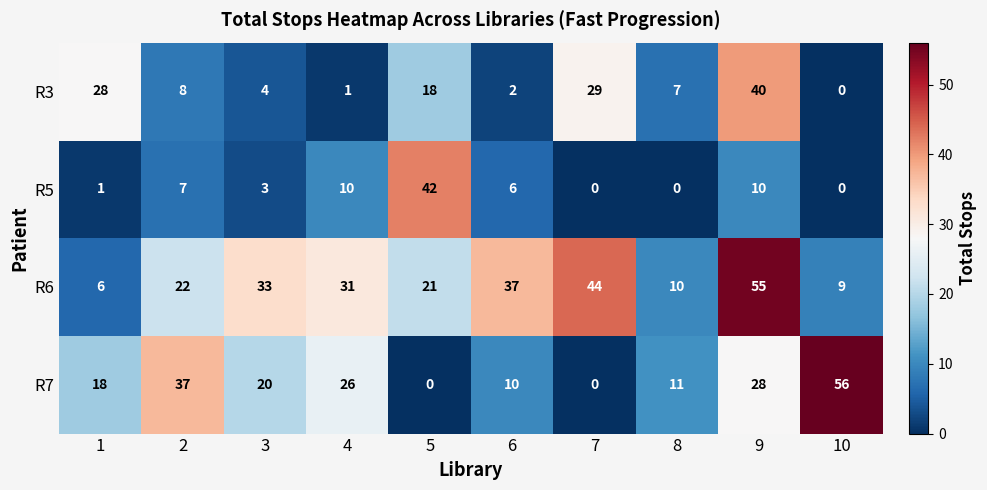

What is the difference between the maximum and minimum values in the R3 series?

40